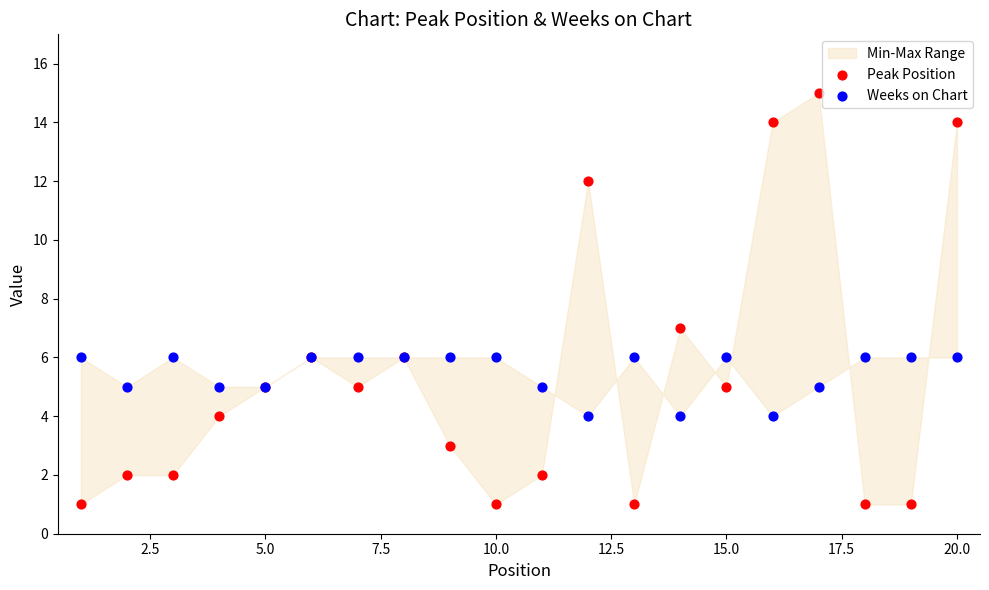

In the Peak Position series, what Y value is closest to 8?

7